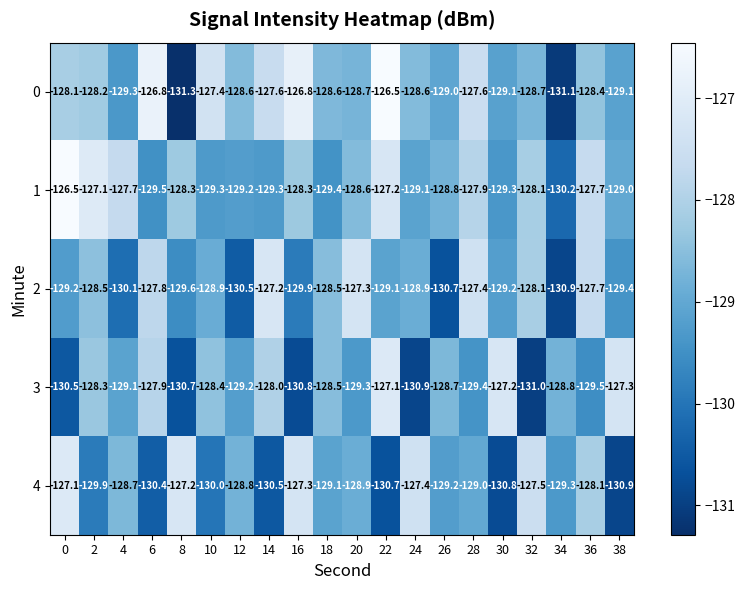

The value of 2 at 38 is -129.4. True or false?

True